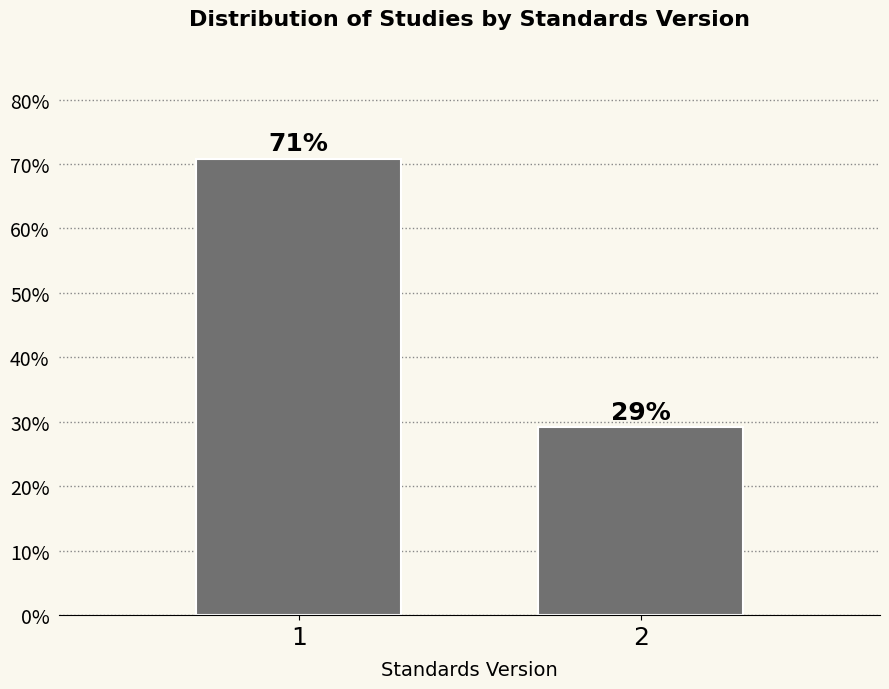

True or false: the data shows 70.8 at 1.

True